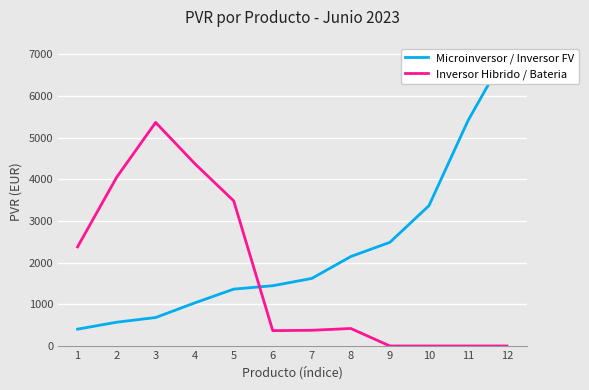

List the series in order of their overall mean, lowest first.

Inversor Hibrido / Bateria, Microinversor / Inversor FV